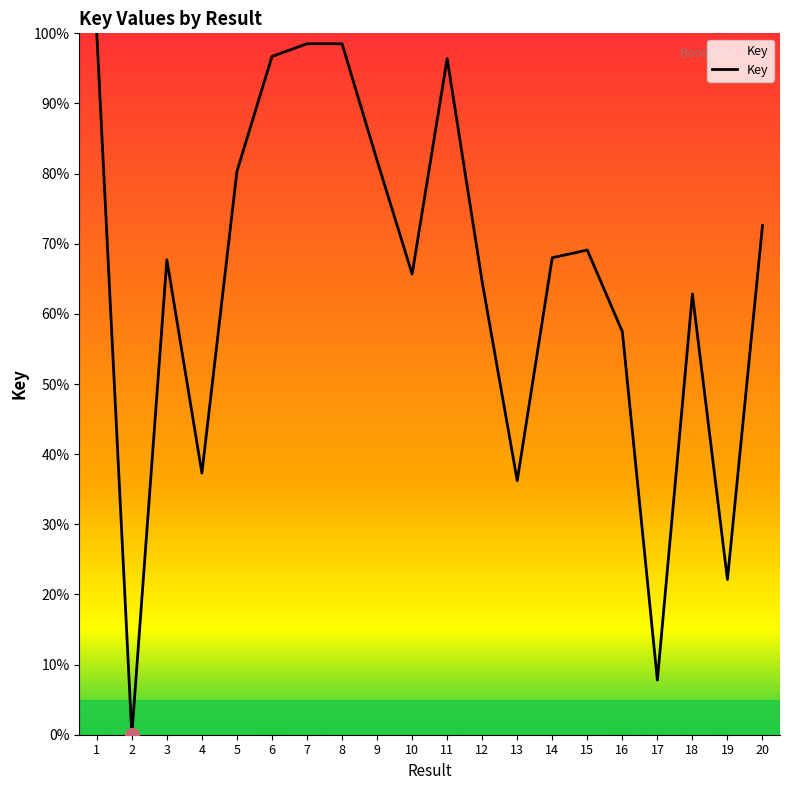

Read the value at 12.

64.6